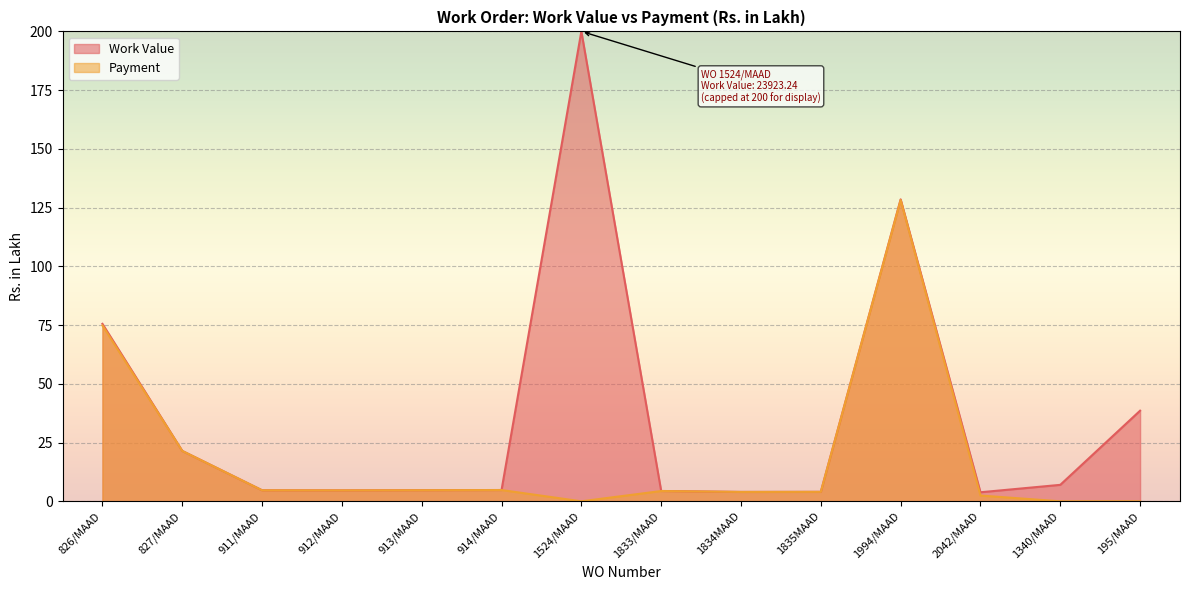

List the labels in order of value, smallest first.

1524/MAAD, 1340/MAAD, 195/MAAD, 2042/MAAD, 1834MAAD, 1835MAAD, 1833/MAAD, 912/MAAD, 911/MAAD, 913/MAAD, 914/MAAD, 827/MAAD, 826/MAAD, 1994/MAAD